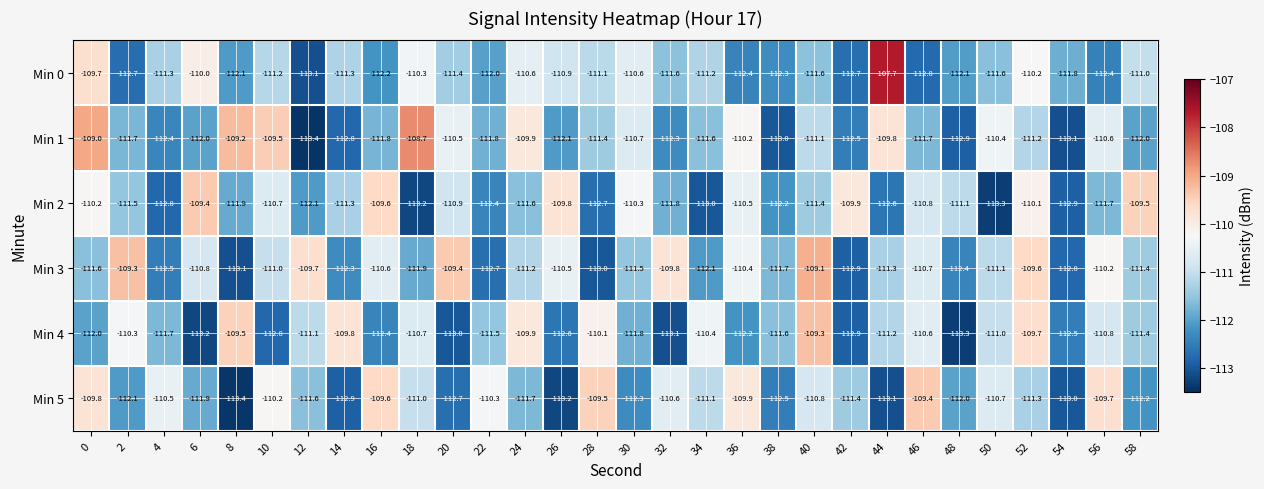

Rank the series at 56 from highest to lowest value.

Min 5, Min 3, Min 1, Min 4, Min 2, Min 0